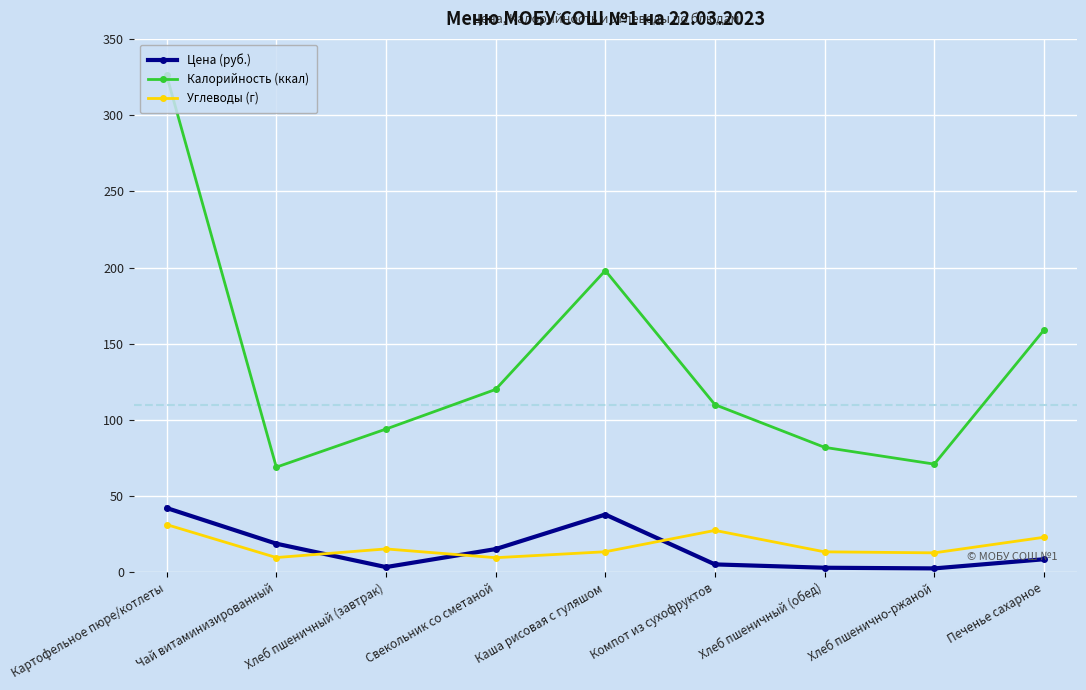

What is the label of the 7th point from the left?

Хлеб пшеничный (обед)